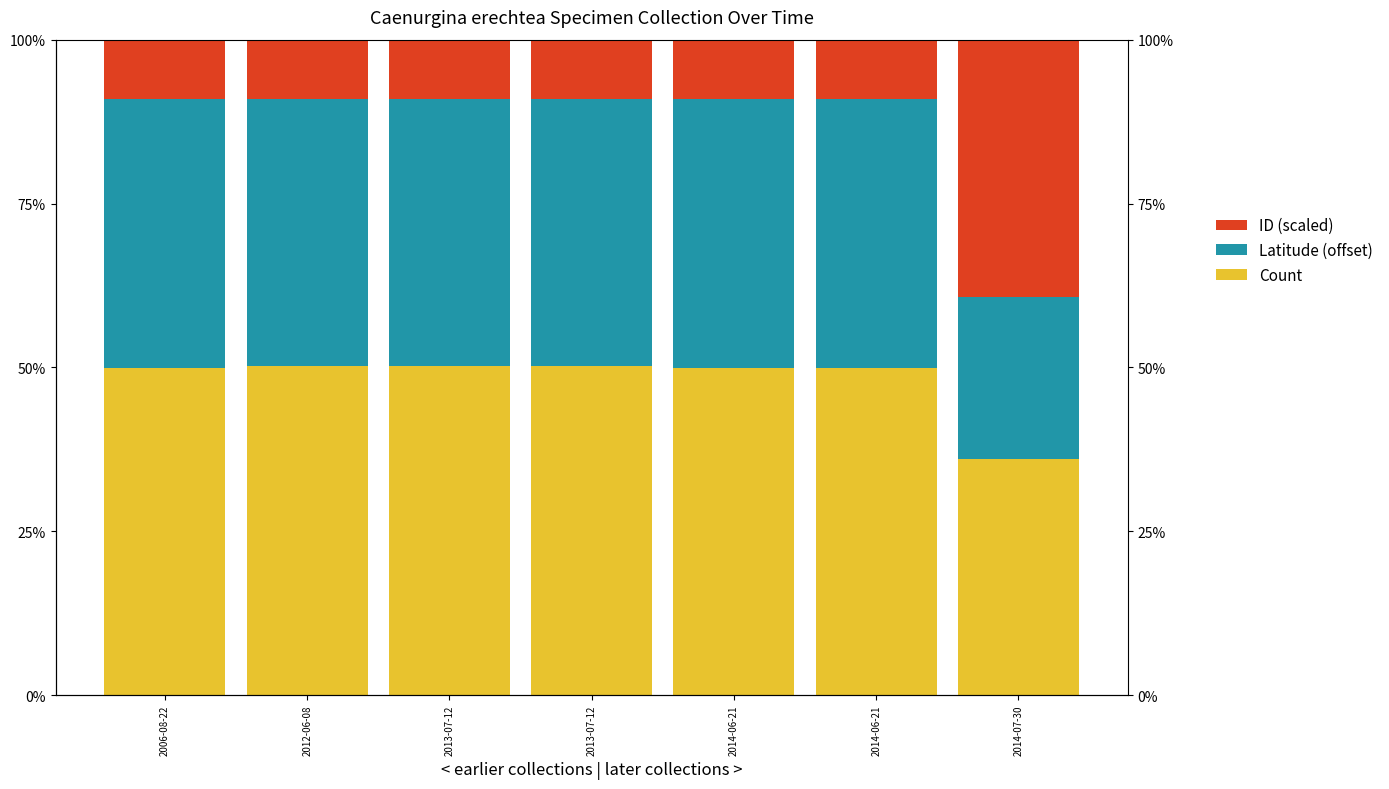

What is the difference between the highest and lowest values at 2014-06-21?

0.4